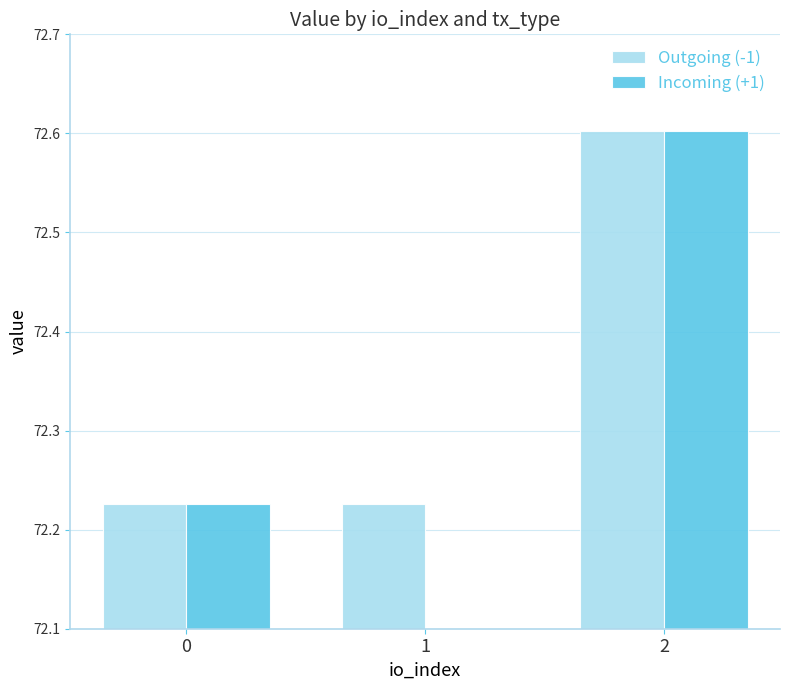

What are all the series names shown in the legend?

Outgoing (-1), Incoming (+1)